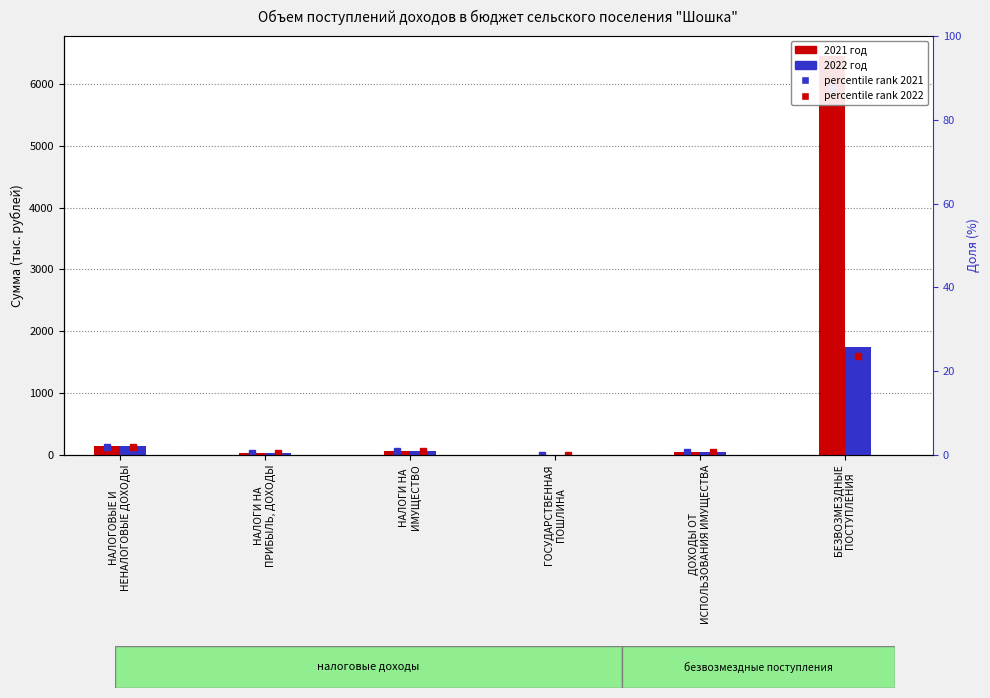

Does the chart contain any negative values?

No